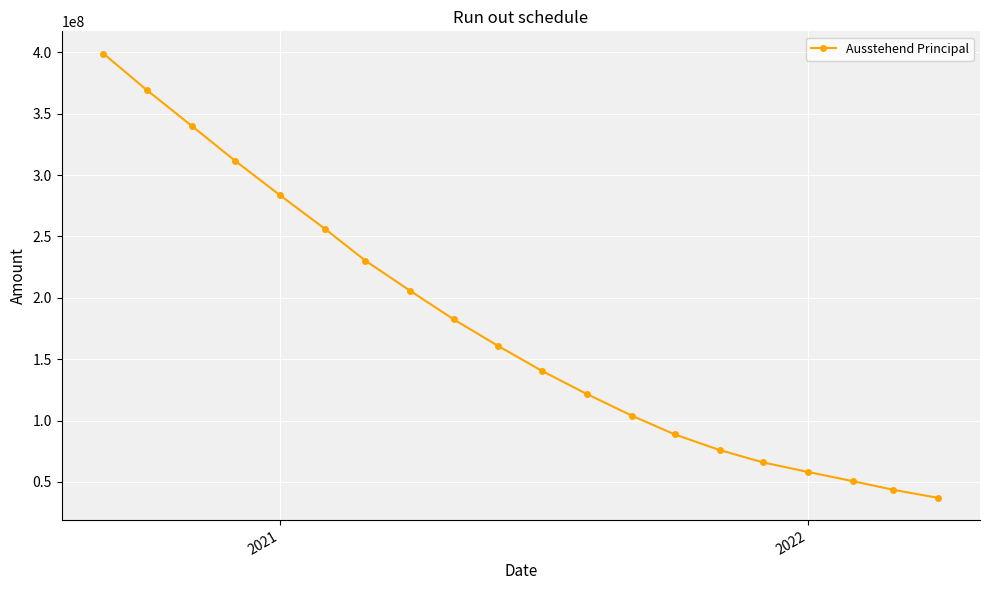

What is the smallest value displayed?

37035170.6